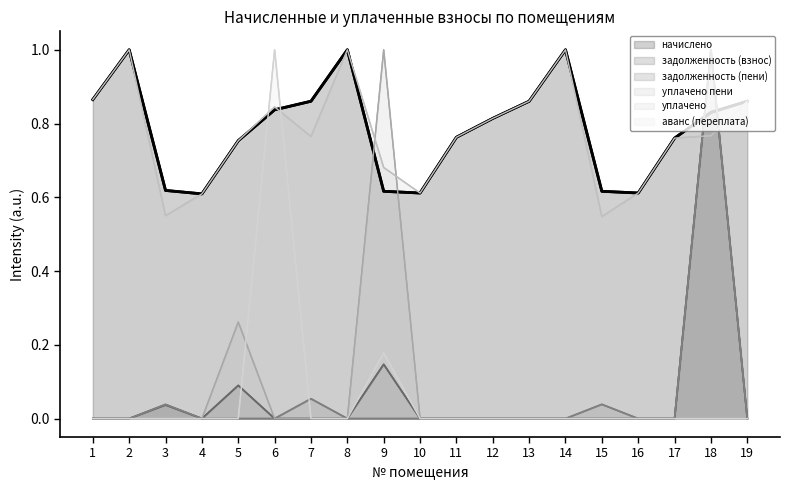

Reading left to right, transcribe all the data shown in this chart.

начислено: 1=0.9	2=1.0	3=0.6	4=0.6	5=0.8	6=0.8	7=0.9	8=1.0	9=0.6	10=0.6	11=0.8	12=0.8	13=0.9	14=1.0	15=0.6	16=0.6	17=0.8	18=0.8	19=0.9
задолженность (взнос): 1=0.0	2=0.0	3=0.0	4=0.0	5=0.1	6=0.0	7=0.0	8=0.0	9=0.1	10=0.0	11=0.0	12=0.0	13=0.0	14=0.0	15=0.0	16=0.0	17=0.0	18=1.0	19=0.0
задолженность (пени): 1=0.0	2=0.0	3=0.0	4=0.0	5=0.0	6=0.0	7=0.1	8=0.0	9=0.0	10=0.0	11=0.0	12=0.0	13=0.0	14=0.0	15=0.0	16=0.0	17=0.0	18=1.0	19=0.0
уплачено пени: 1=0.0	2=0.0	3=0.0	4=0.0	5=0.3	6=0.0	7=0.0	8=0.0	9=1.0	10=0.0	11=0.0	12=0.0	13=0.0	14=0.0	15=0.0	16=0.0	17=0.0	18=0.0	19=0.0
уплачено: 1=0.9	2=1.0	3=0.6	4=0.6	5=0.8	6=0.8	7=0.8	8=1.0	9=0.7	10=0.6	11=0.8	12=0.8	13=0.9	14=1.0	15=0.5	16=0.6	17=0.8	18=0.8	19=0.9
аванс (переплата): 1=0.0	2=0.0	3=0.0	4=0.0	5=0.0	6=1.0	7=0.0	8=0.0	9=0.2	10=0.0	11=0.0	12=0.0	13=0.0	14=0.0	15=0.0	16=0.0	17=0.0	18=0.0	19=0.0